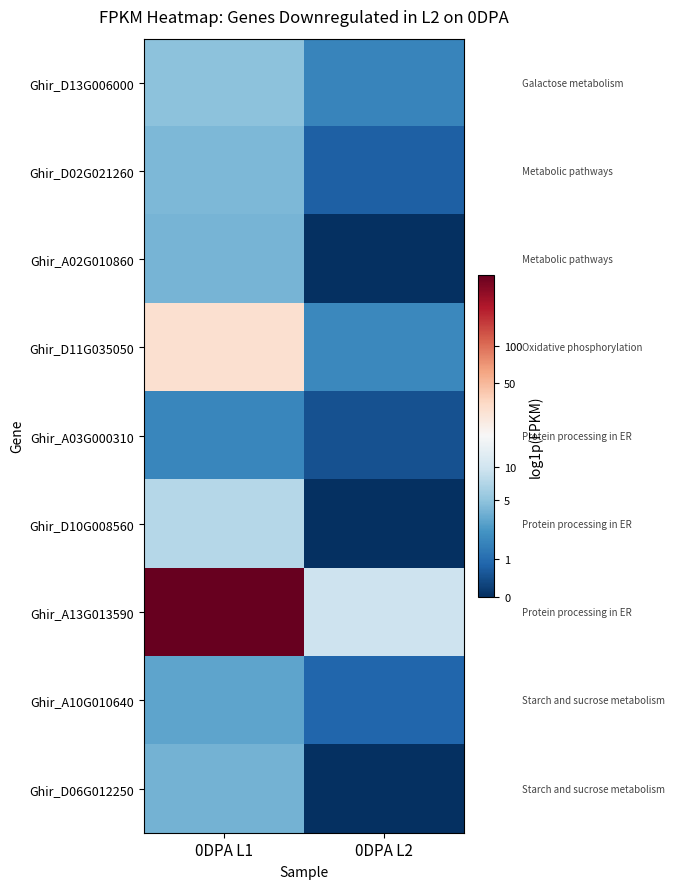

Reading right to left, list all the values displayed in this chart.

Ghir_D13G006000: 0DPA L2=1.0	0DPA L1=1.8
Ghir_D02G021260: 0DPA L2=0.5	0DPA L1=1.6
Ghir_A02G010860: 0DPA L2=0.0	0DPA L1=1.6
Ghir_D11G035050: 0DPA L2=1.1	0DPA L1=3.5
Ghir_A03G000310: 0DPA L2=0.4	0DPA L1=1.0
Ghir_D10G008560: 0DPA L2=0.0	0DPA L1=2.1
Ghir_A13G013590: 0DPA L2=2.4	0DPA L1=5.9
Ghir_A10G010640: 0DPA L2=0.6	0DPA L1=1.4
Ghir_D06G012250: 0DPA L2=0.0	0DPA L1=1.6